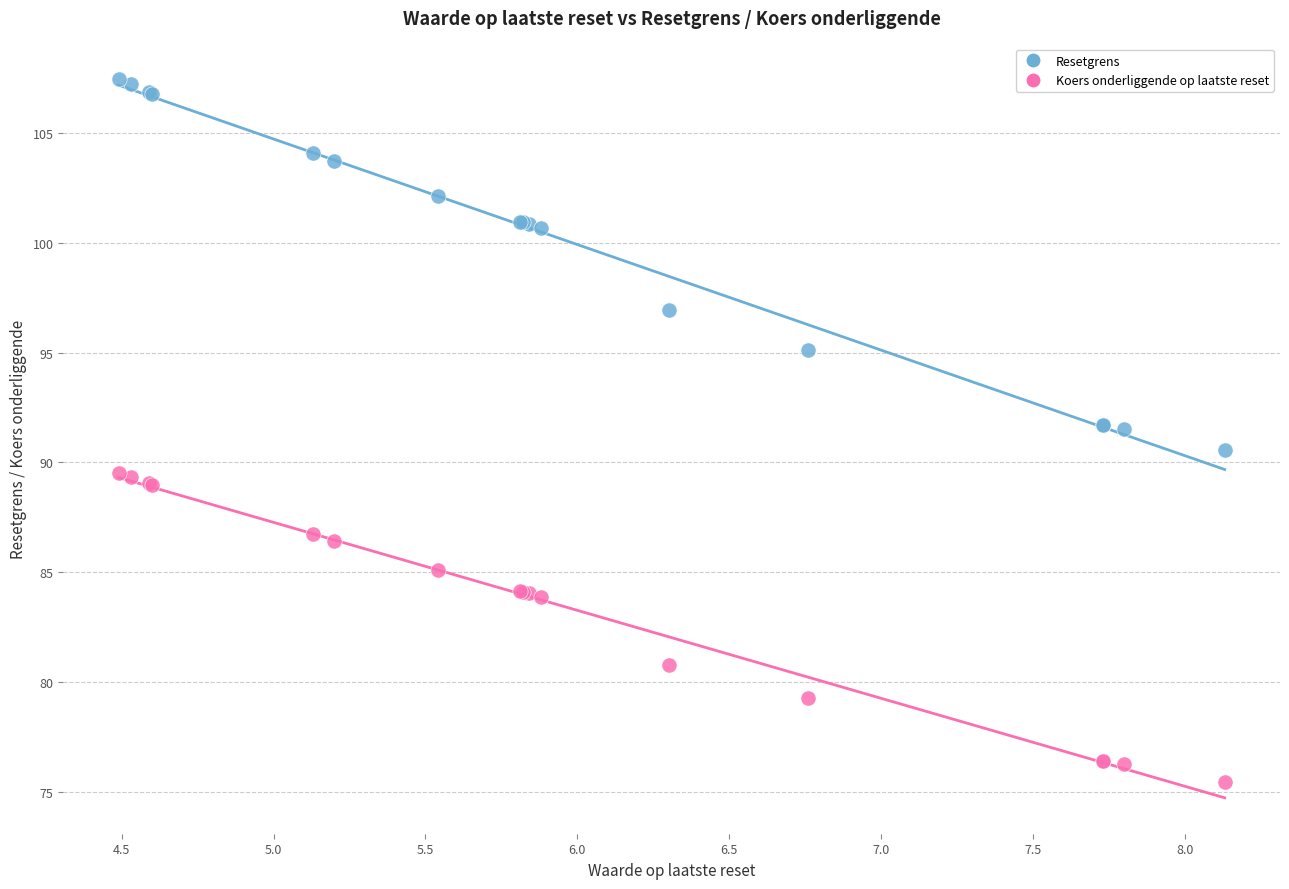

In the Koers onderliggende op laatste reset series, what Y value is closest to 82?

80.8